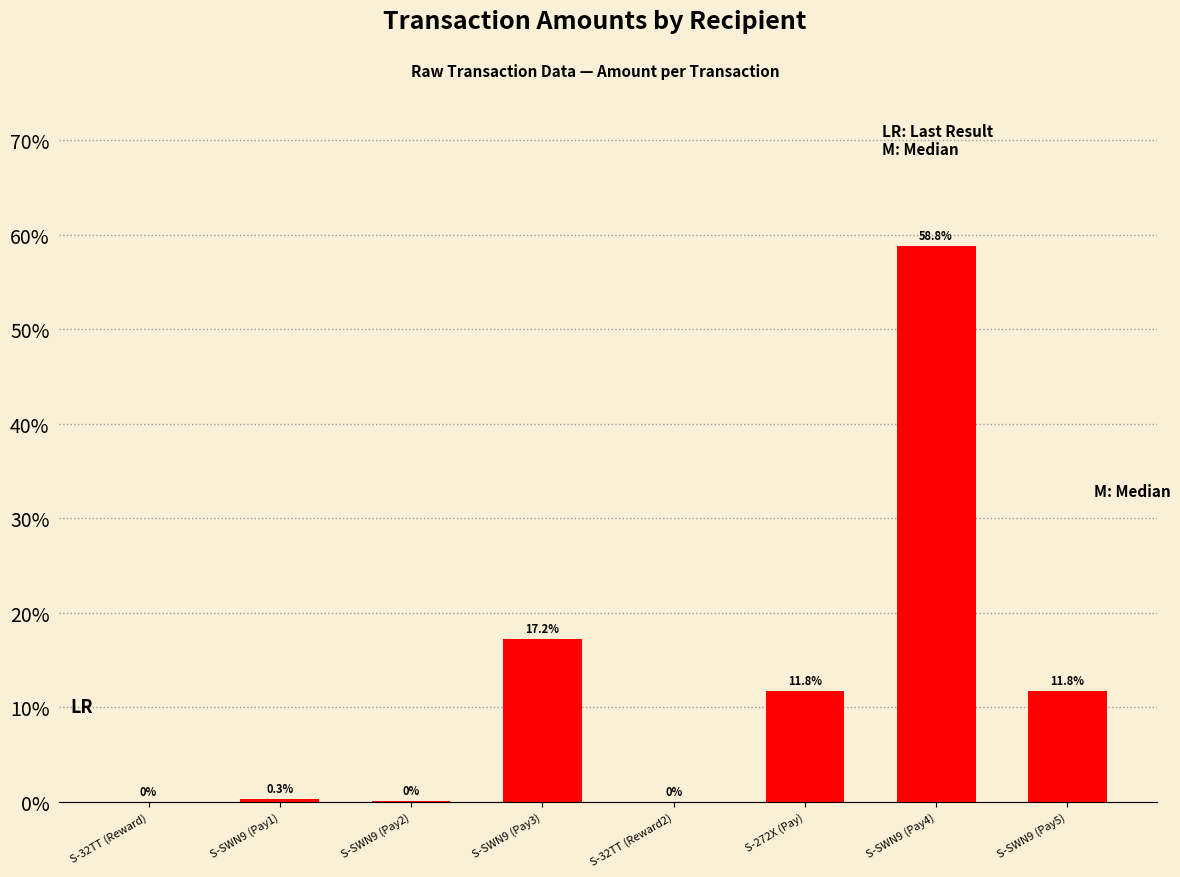

What is the sum of the values at S-SWN9 (Pay1) and S-32TT (Reward)?

0.3